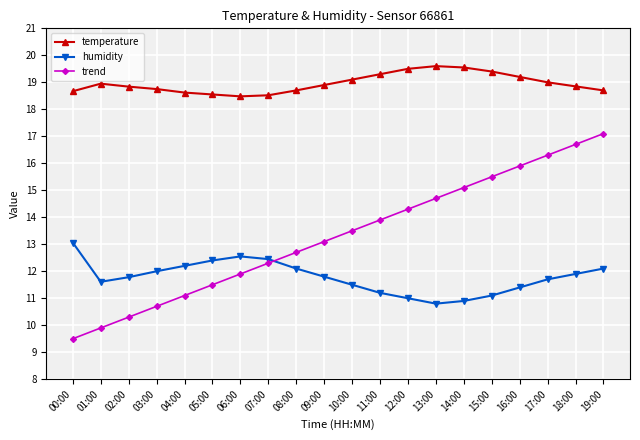

What is the maximum value shown in the chart?

19.6